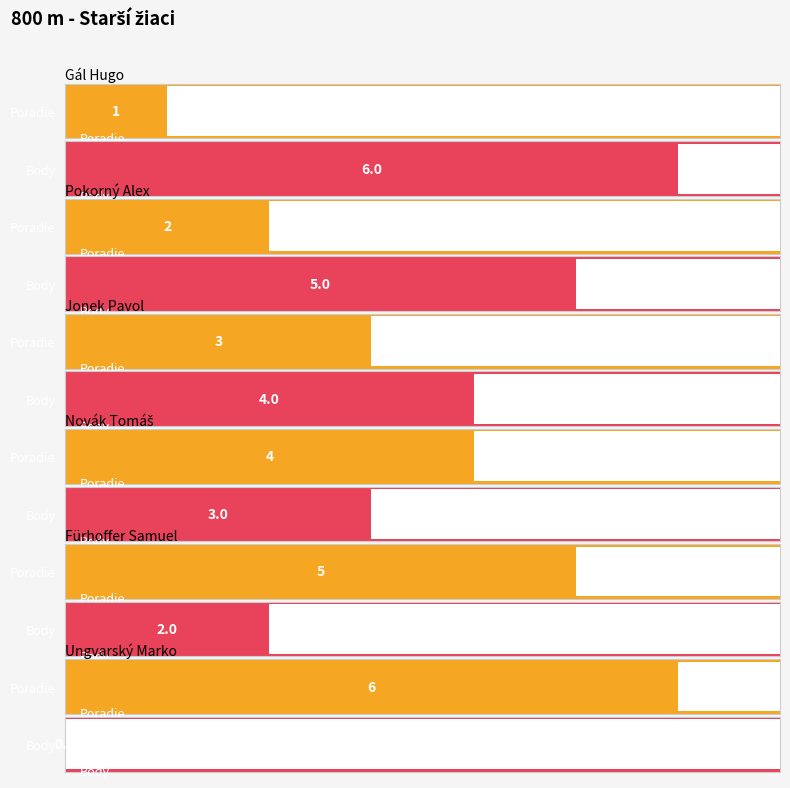

What is the minimum value for Poradie?

1